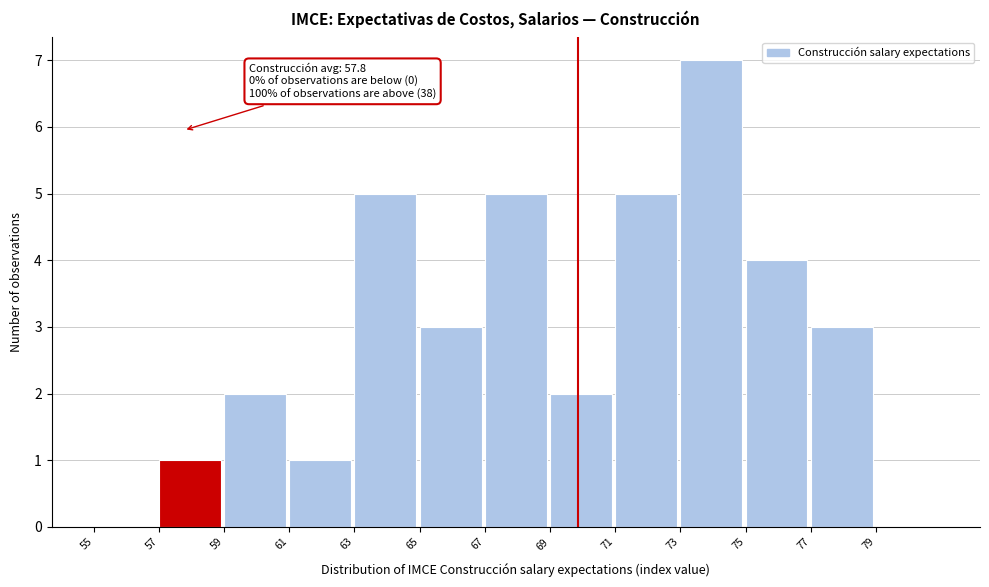

Which range on the x-axis has the tallest bar?

73 to 75